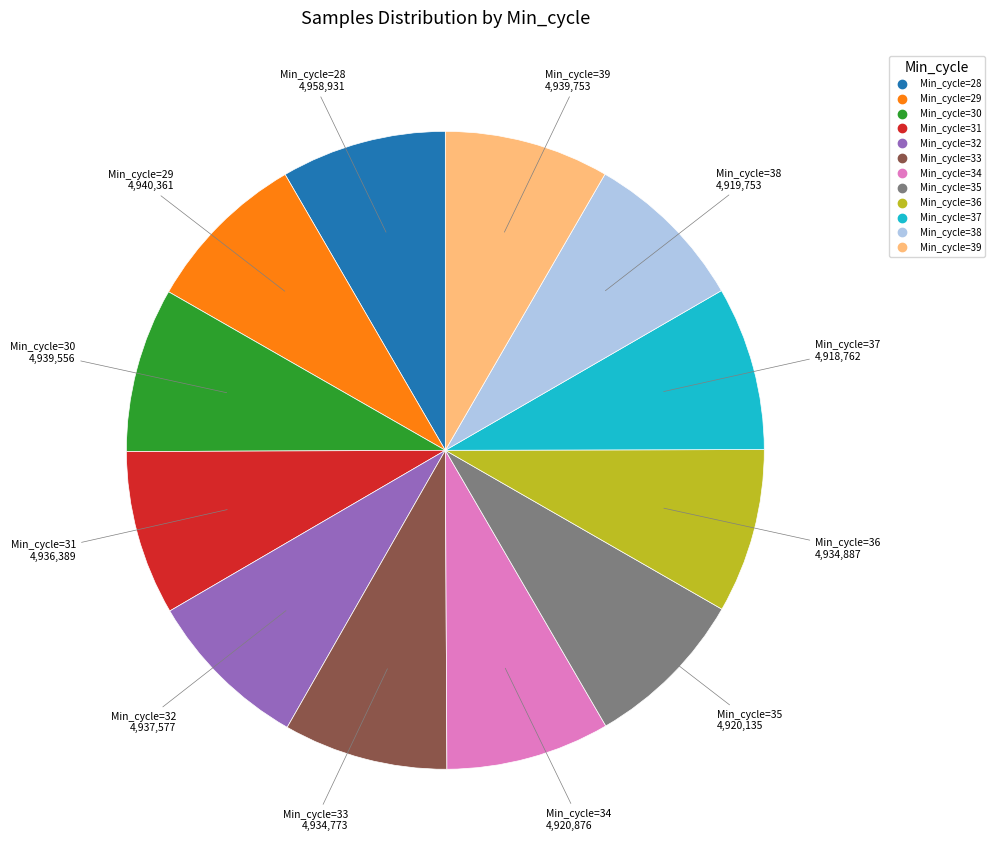

Is there a majority slice in this chart?

No